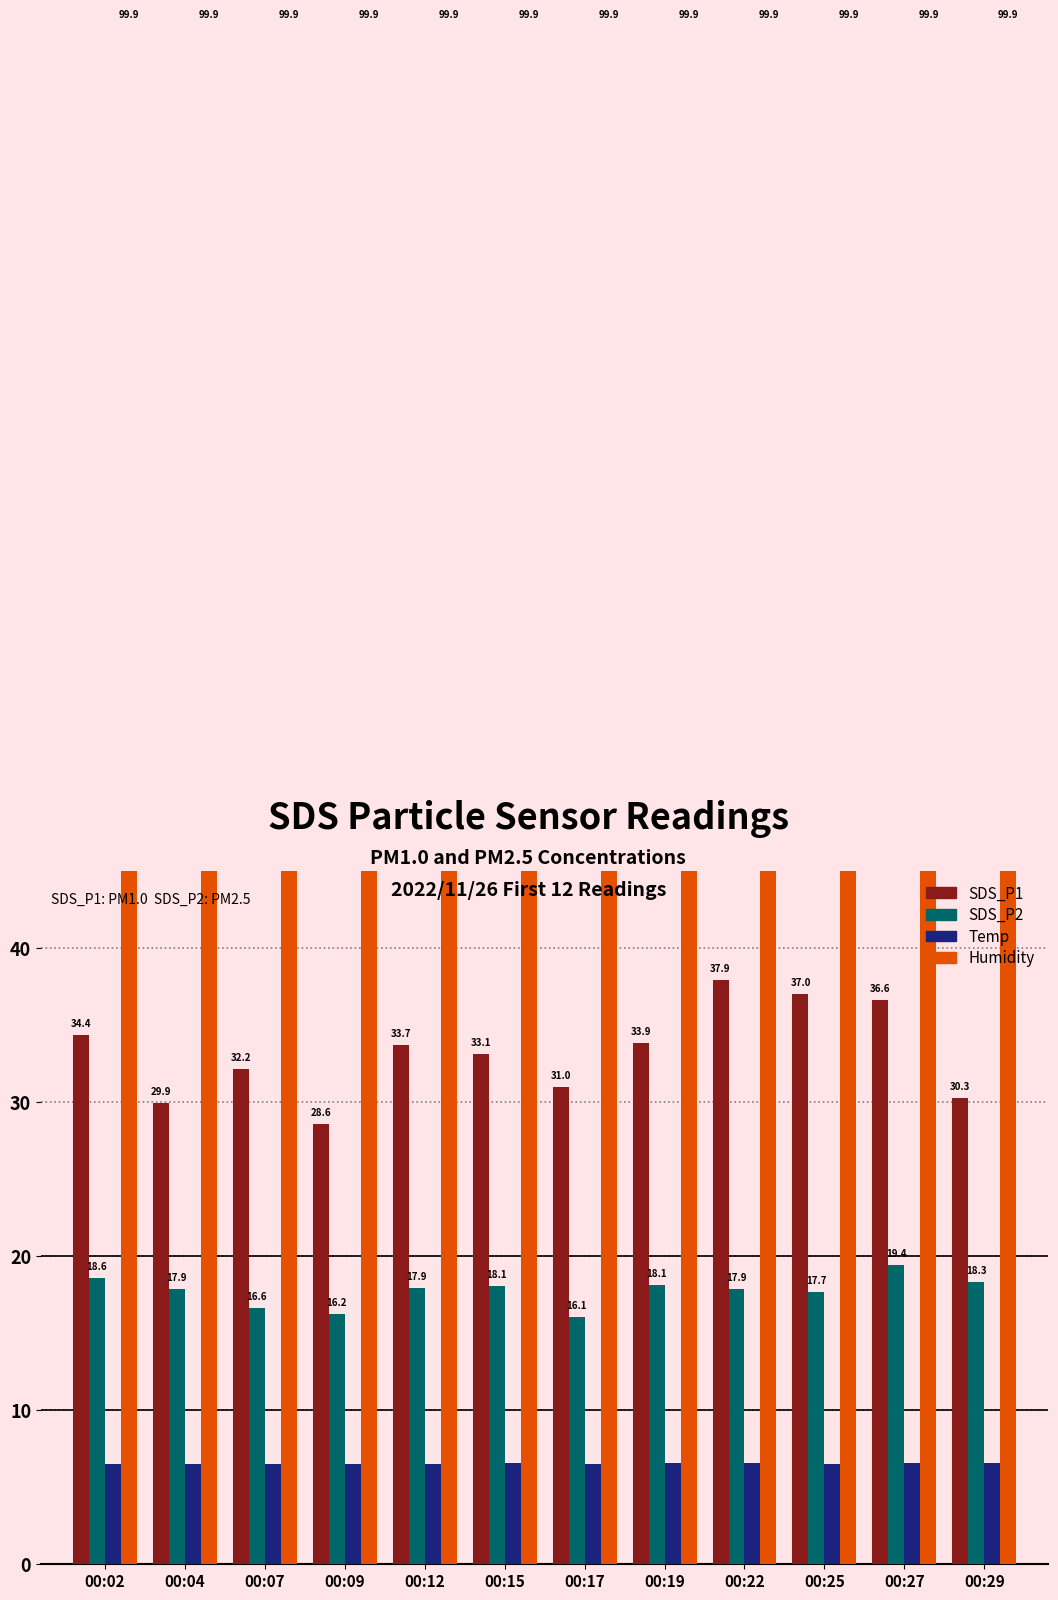

The SDS_P2 series shows 30.7 at 00:04. True or false?

False